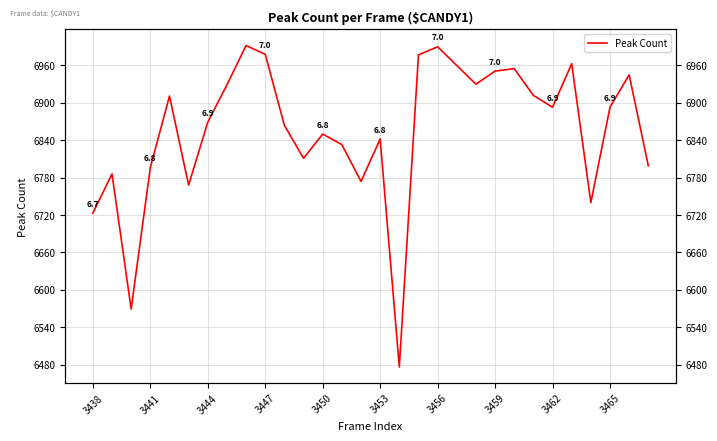

True or false: the data shows 9969 at 22.

False